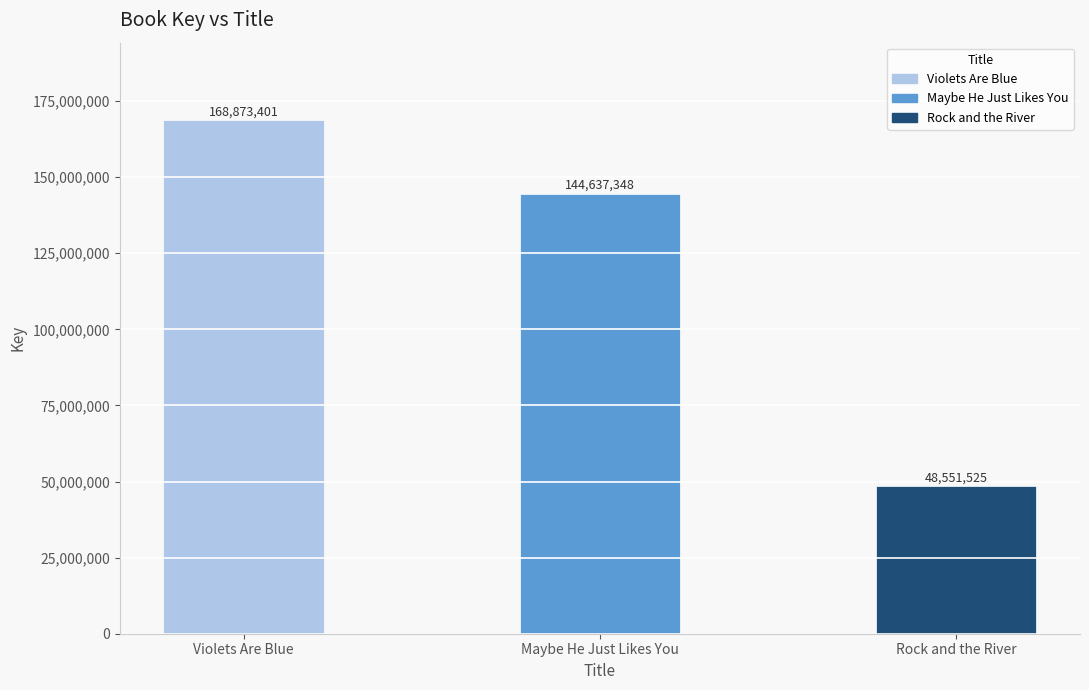

How many data points are less than 144637348?

1